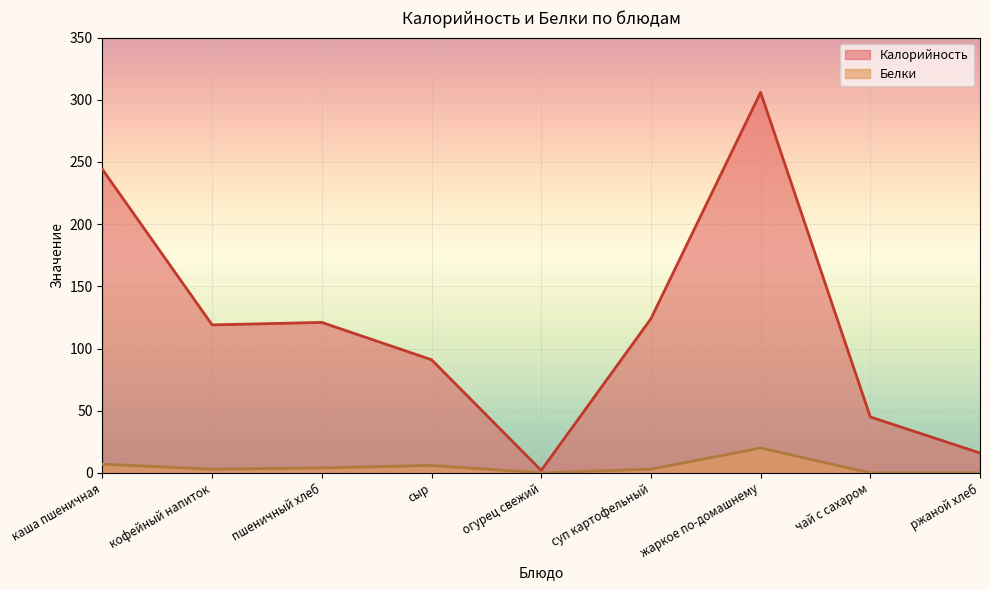

True or false: Калорийность has a value of 165 at пшеничный хлеб.

False